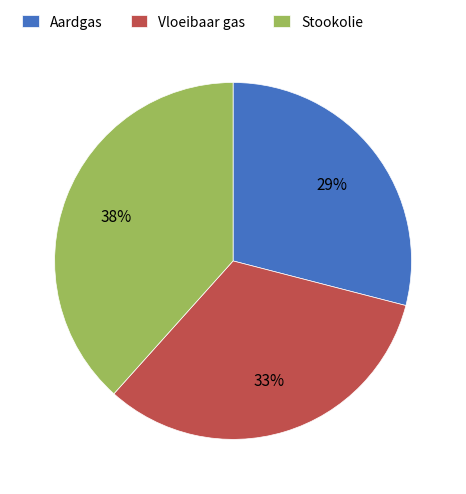

To the nearest percent, what is the difference between the Stookolie and Aardgas slice percentages?

9%